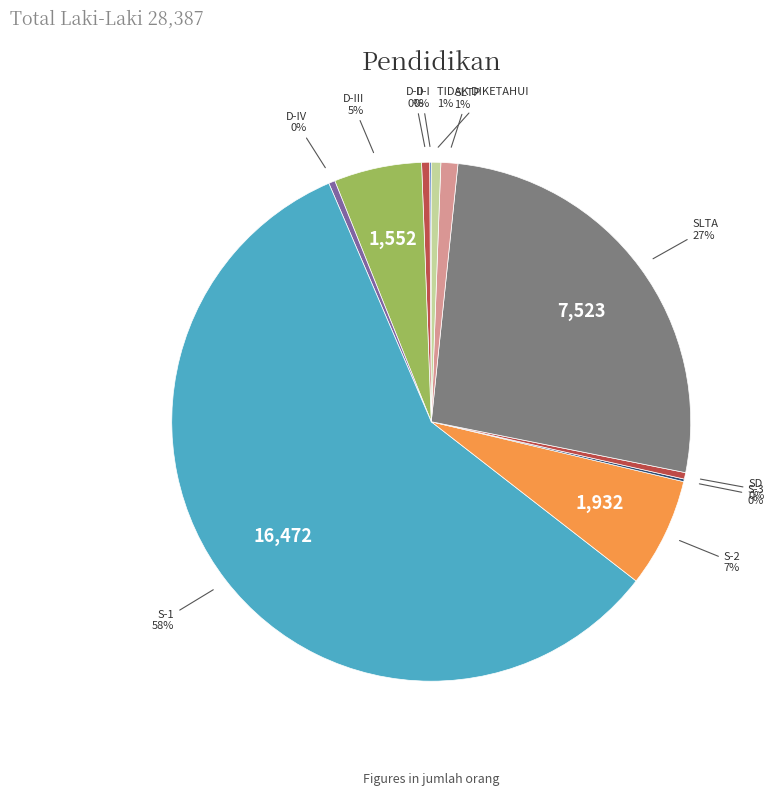

To the nearest percent, what is the average slice percentage?

9%